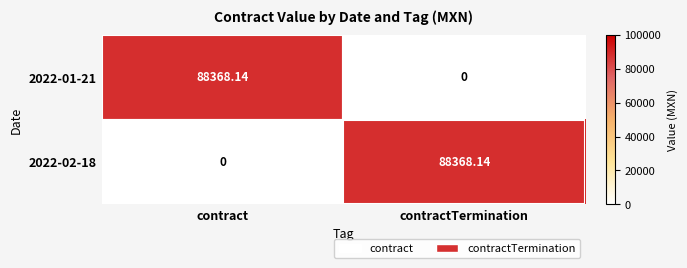

Where does the 2022-02-18 series first go above 88368?

contractTermination